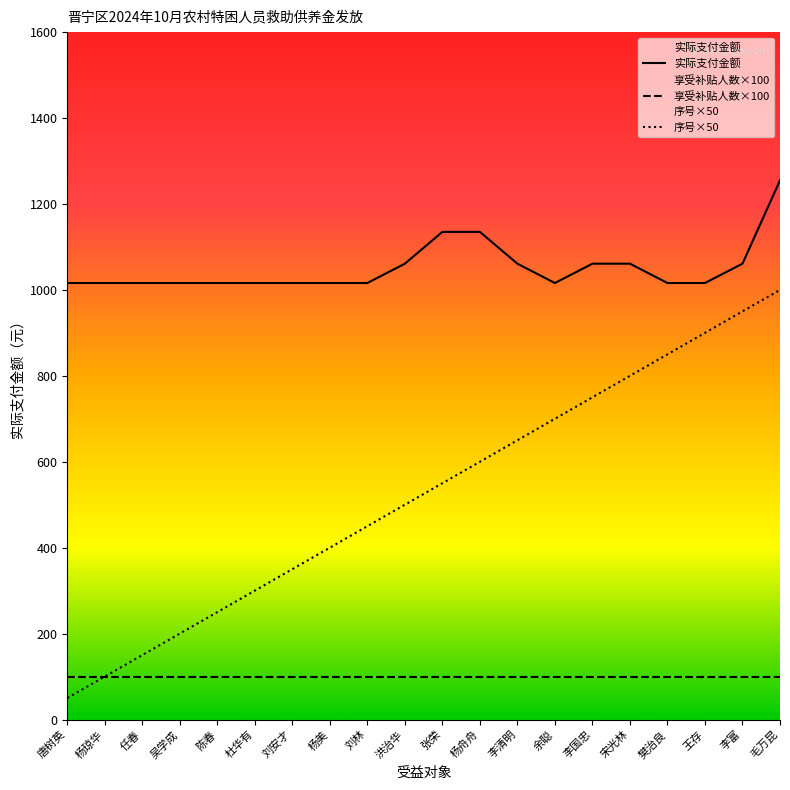

How many values in the 实际支付金额 series exceed 1016?

8